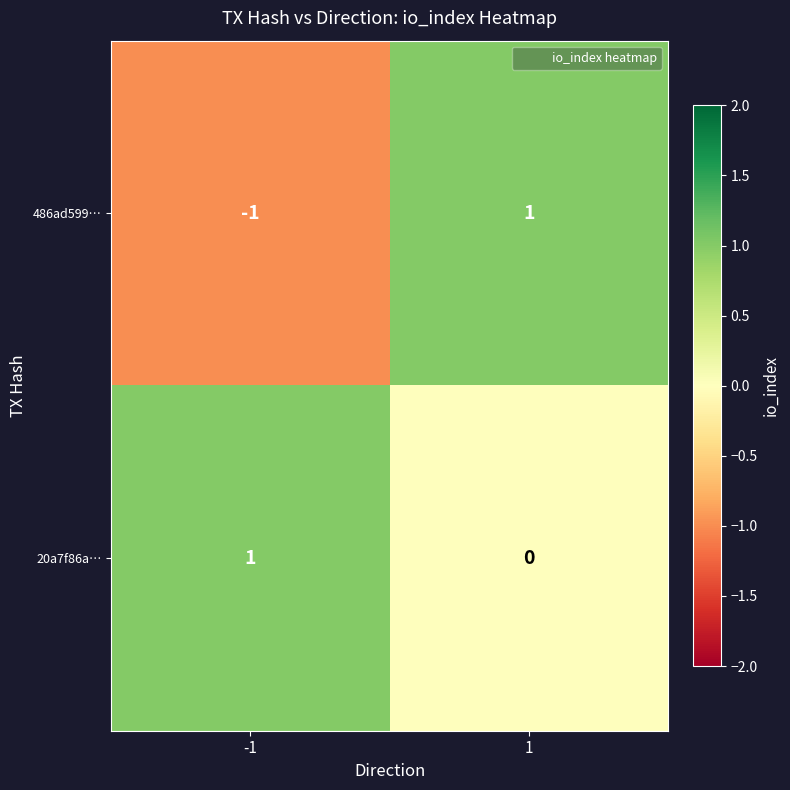

What is the difference between the highest and lowest values at 1?

1